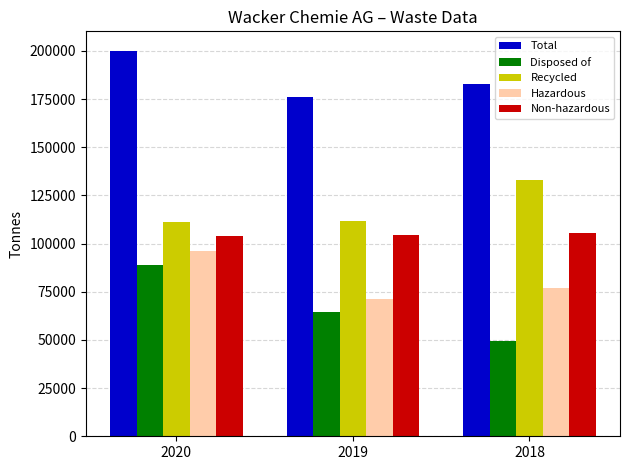

How many groups of bars are there?

3